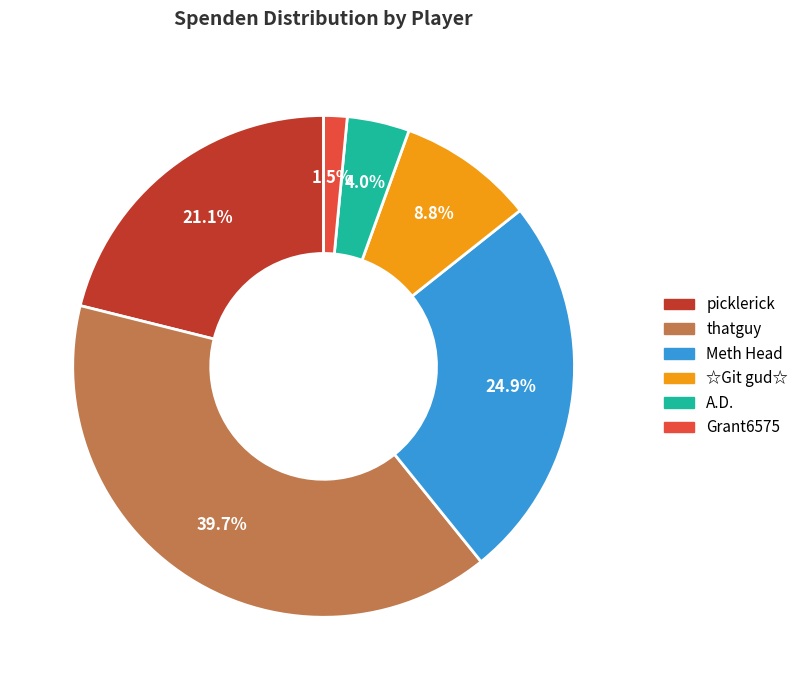

Combined, do ☆Git gud☆ and picklerick account for over 50%?

No